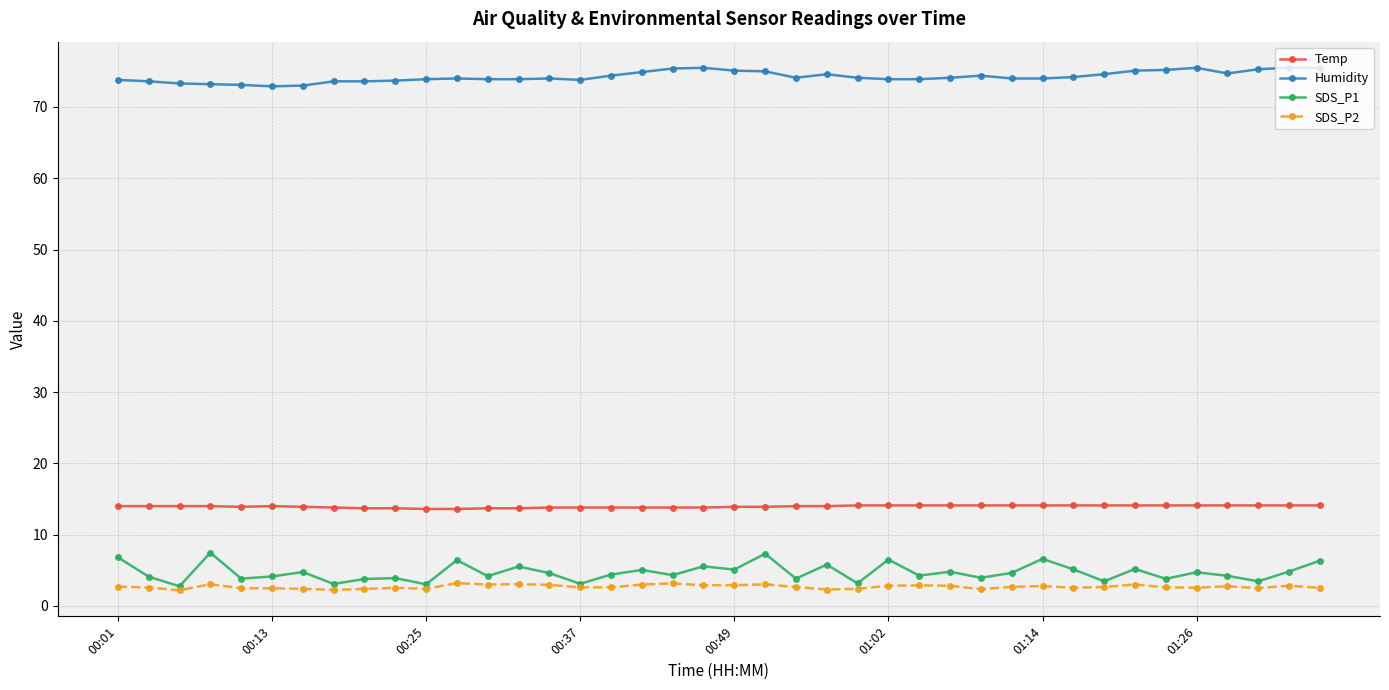

What is the difference between the maximum and minimum values in the Temp series?

0.5